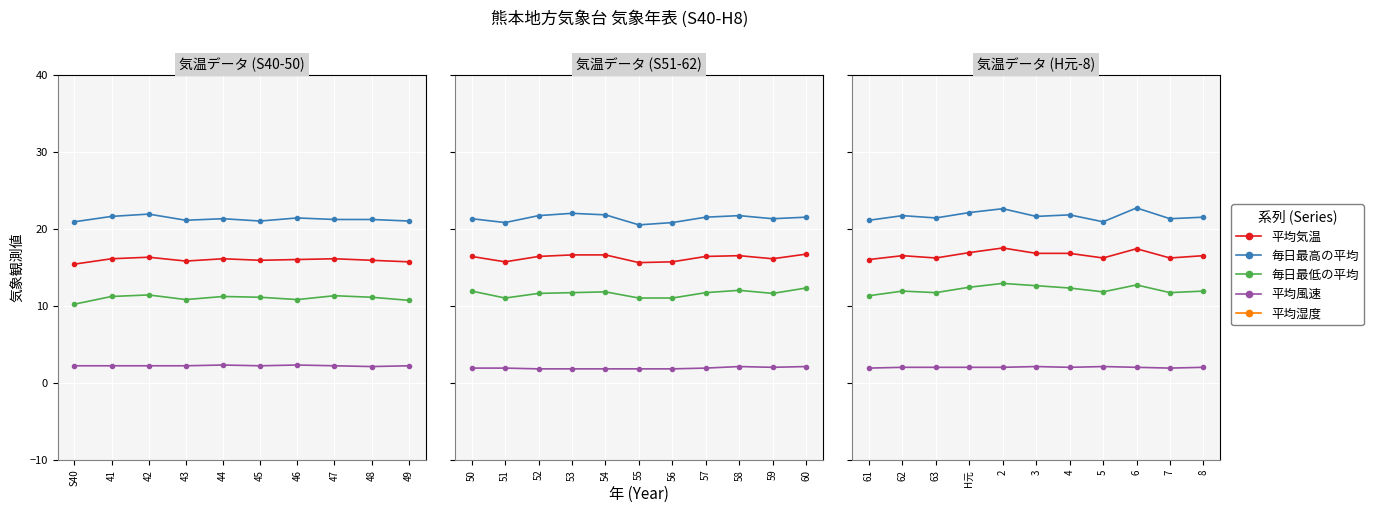

True or false: 平均気温 and 毎日最低の平均 intersect in this chart.

False